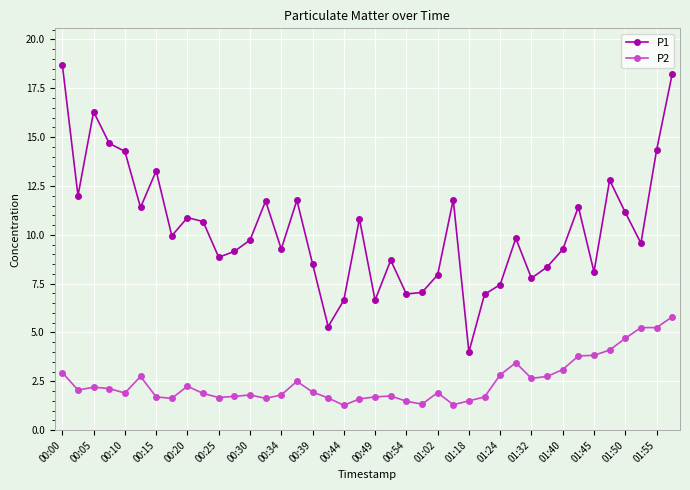

Which series has the largest range (max minus min)?

P1